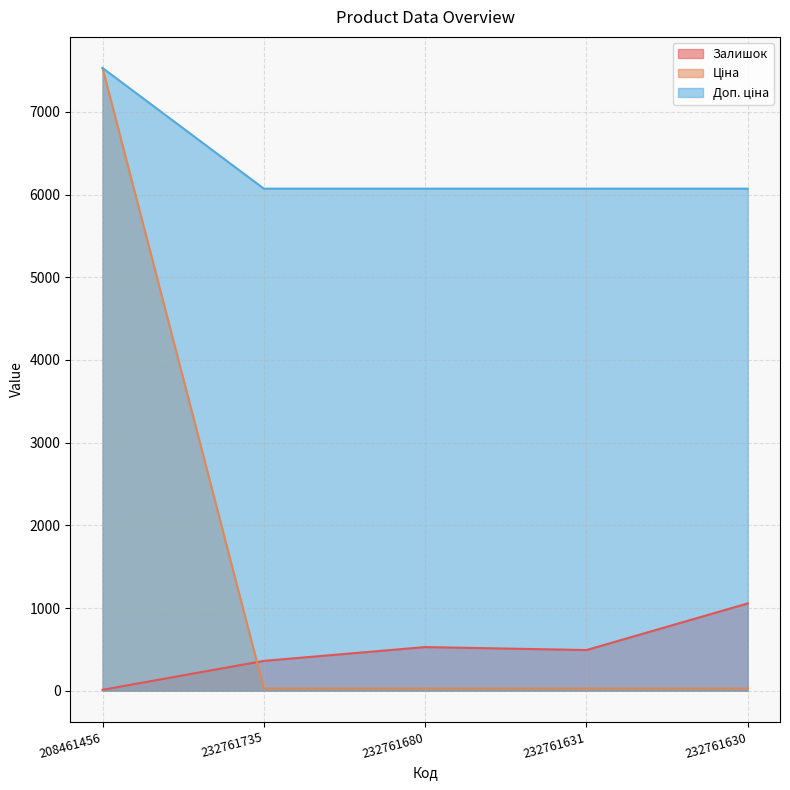

What is the difference between the maximum and minimum values in the Залишок series?

1045.0